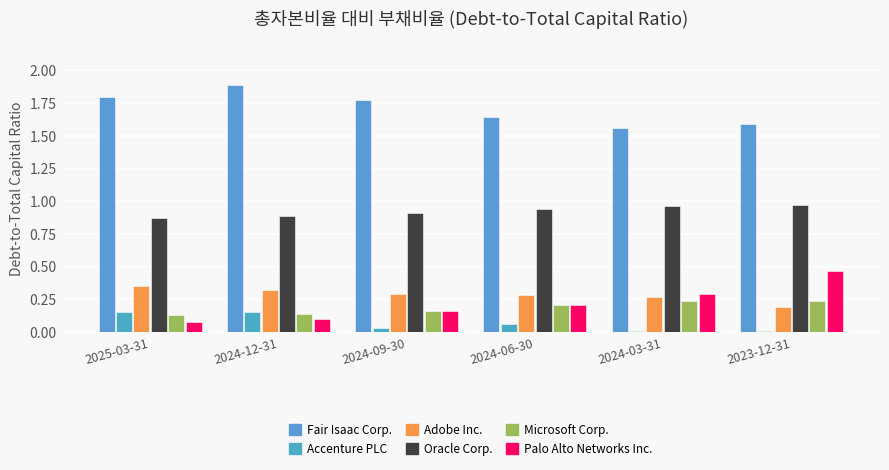

Is it true that Microsoft Corp. equals 0.2 at 2024-03-31?

True